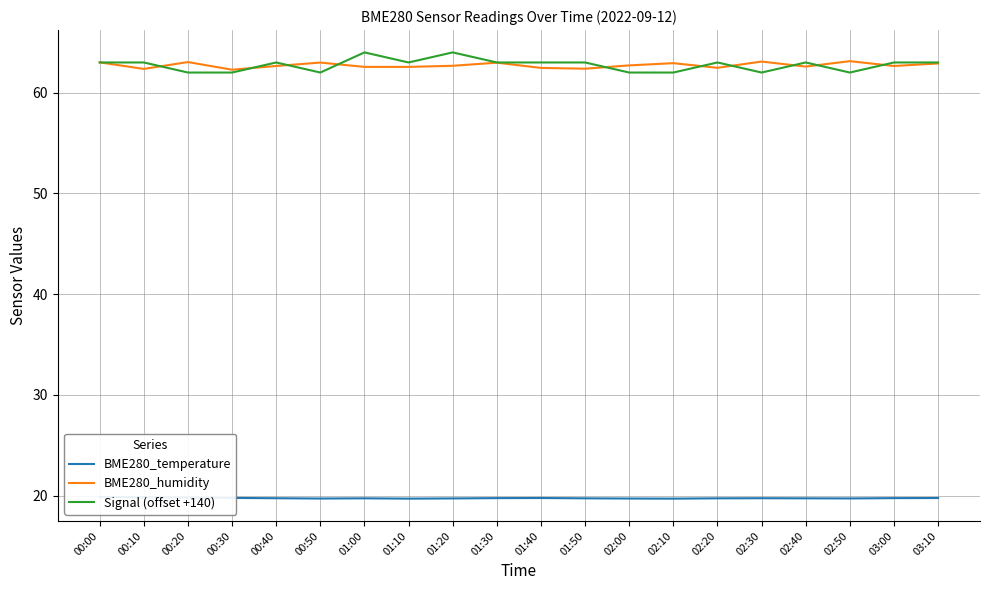

Which series has the largest total across all categories?

Signal (offset +140)